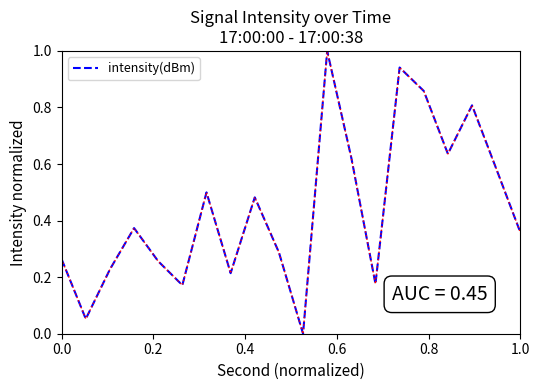

True or false: the data has more than 1 interior local peaks.

True